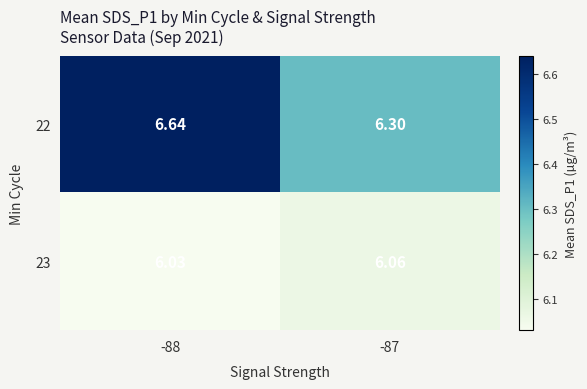

How many distinct data groups are displayed?

2